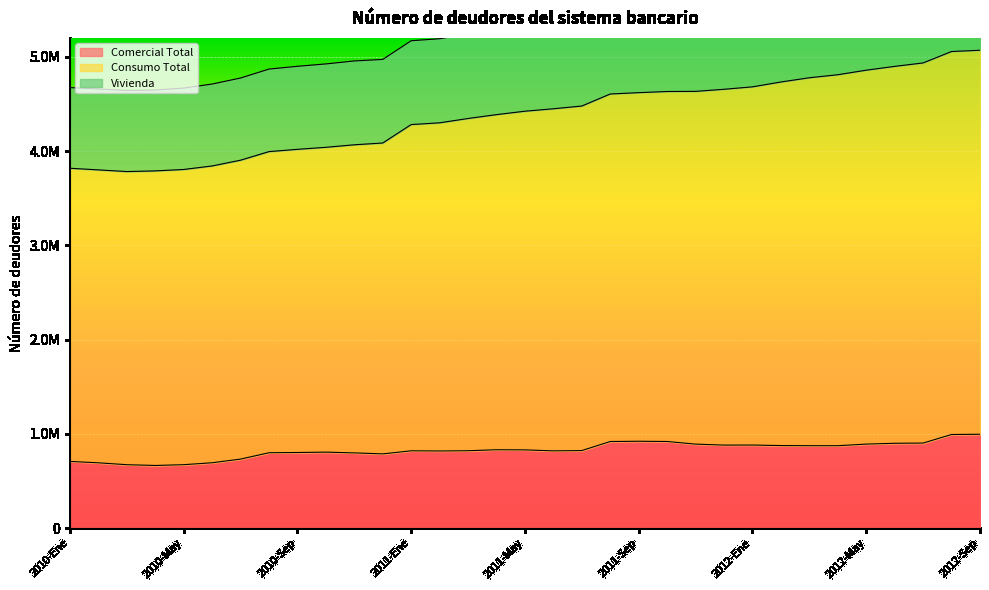

At which category does the chart reach its peak across all series?

2012-Sep